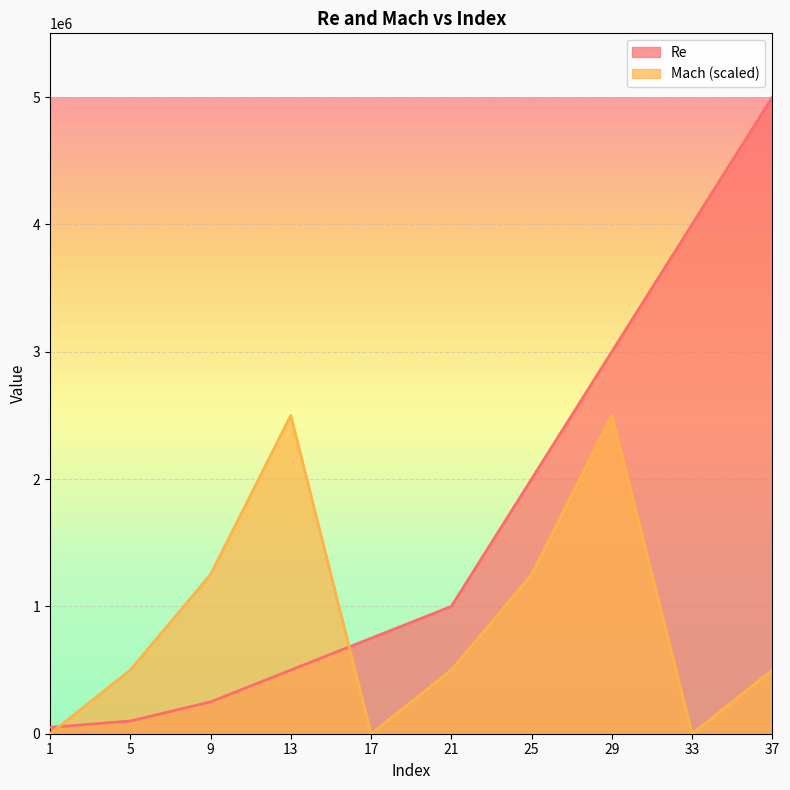

Rank the series at 17 from lowest to highest value.

Mach (scaled), Re